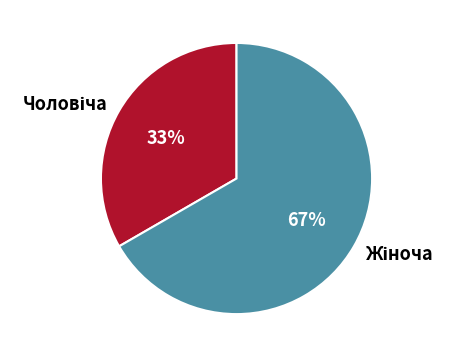

To the nearest percent, what is the average slice percentage?

50%